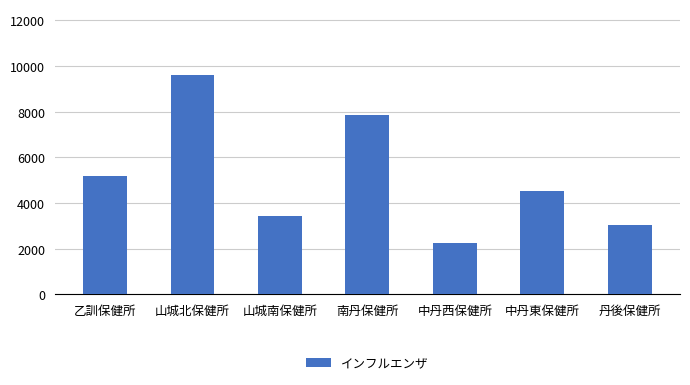

Reading left to right, extract all data points from this chart.

5163	9606	3448	7853	2245	4510	3049